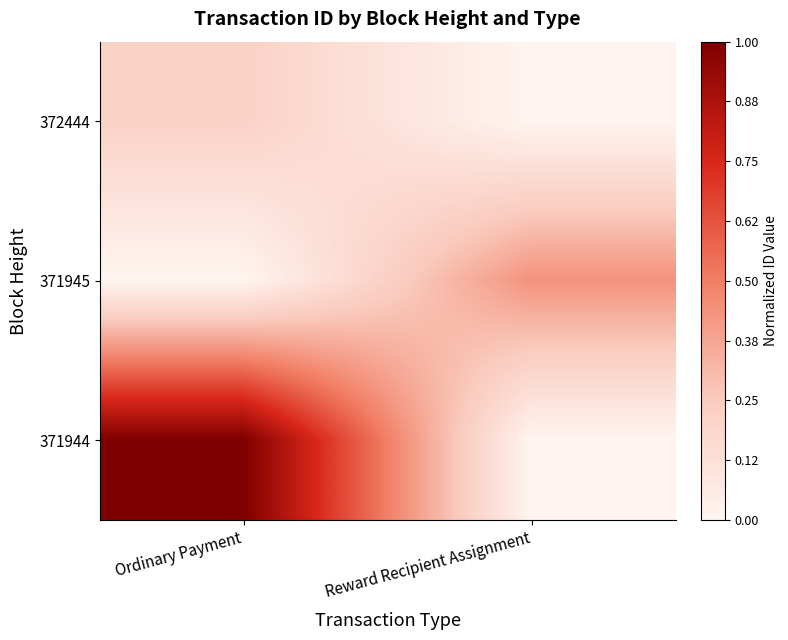

Between Ordinary Payment and Reward Recipient Assignment, which is larger?

Ordinary Payment